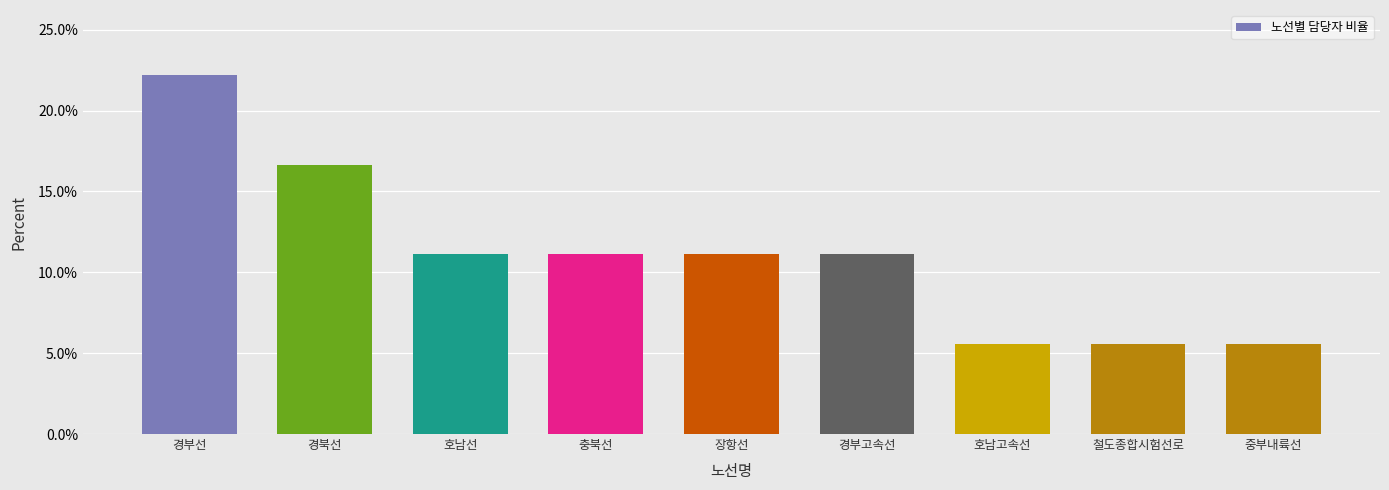

What is the smallest value displayed?

5.6